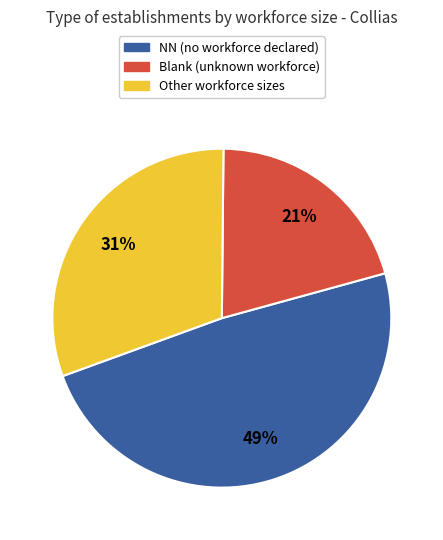

Does any single category account for the majority?

No